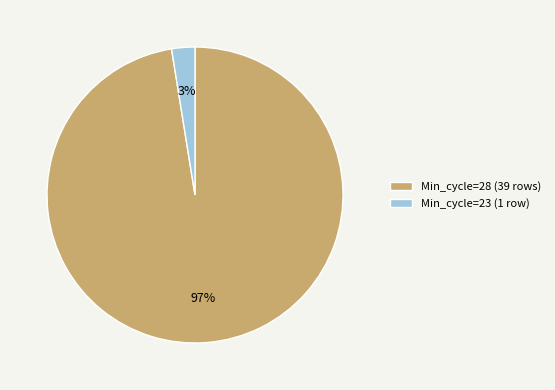

What is the largest slice in the pie chart?

Min_cycle=28 (39 rows)